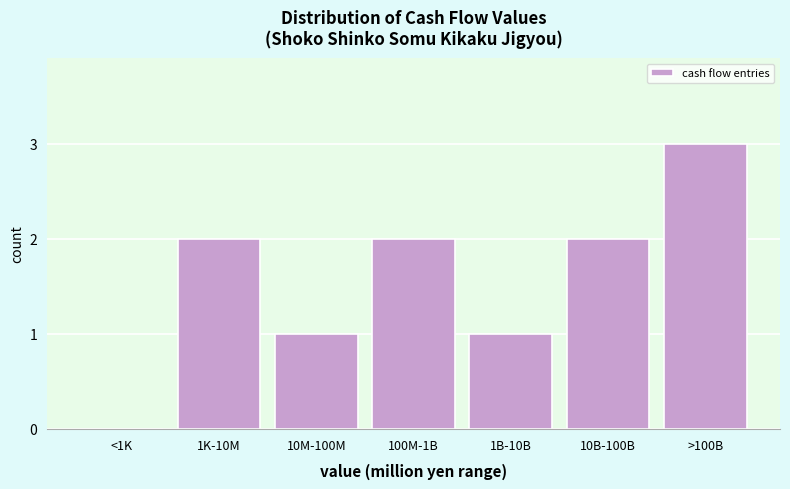

Reading right to left, list all the values displayed in this chart.

>100B=3	10B-100B=2	1B-10B=1	100M-1B=2	10M-100M=1	1K-10M=2	<1K=0